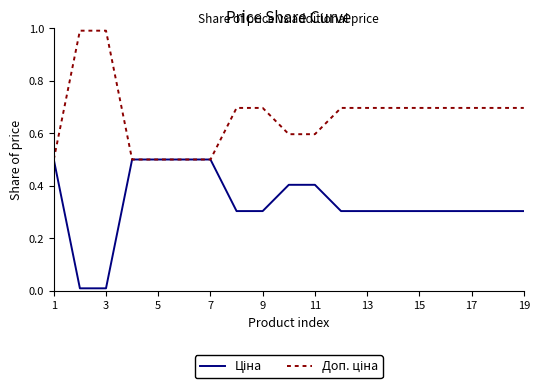

How many lines are shown in the chart?

2